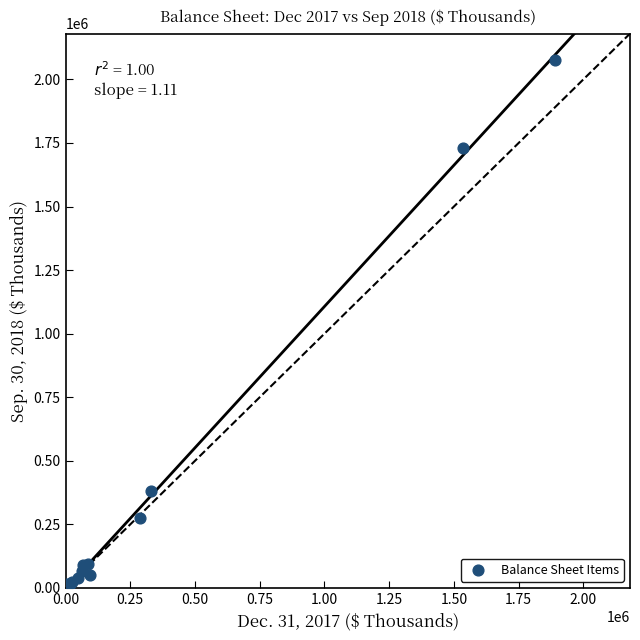

What Y value in the scatter plot is closest to 1038093?

379293